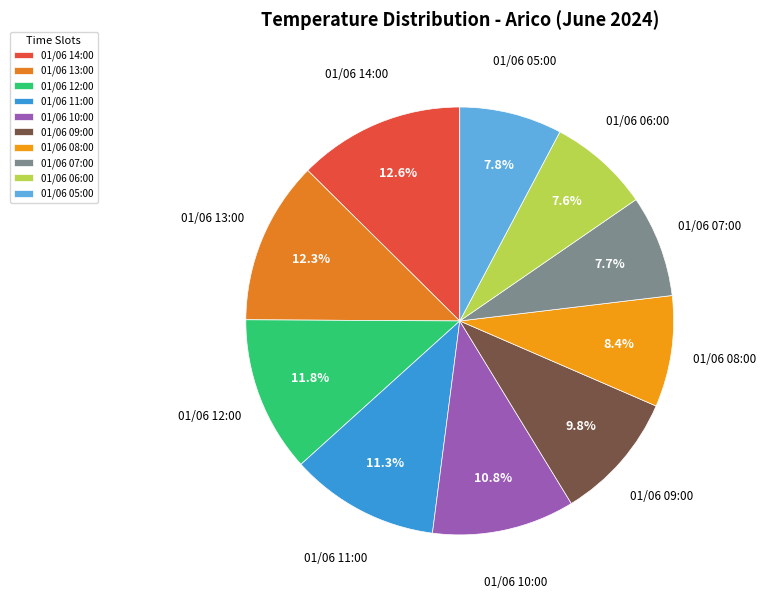

True or false: 01/06 11:00 accounts for 23% of the total.

False